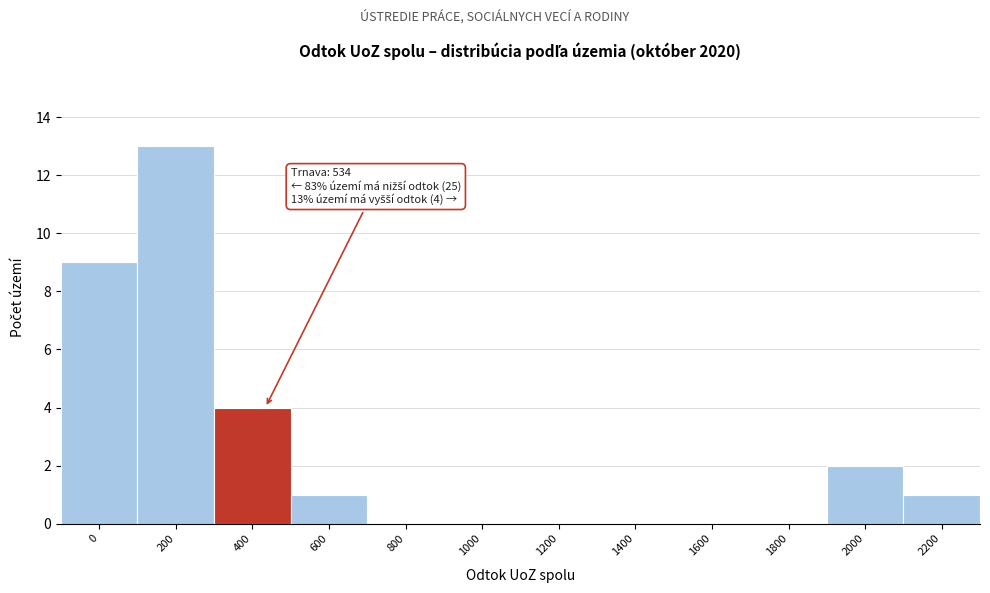

Reading left to right, what are all the values shown in this chart?

0=9	200=13	400=4	600=1	800=0	1000=0	1200=0	1400=0	1600=0	1800=0	2000=2	2200=1